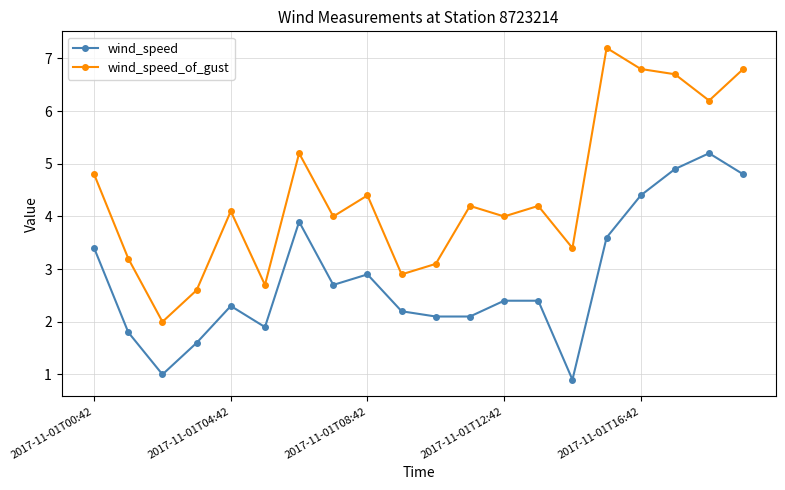

What is the value of the wind_speed point at the 2nd from the left?

1.8